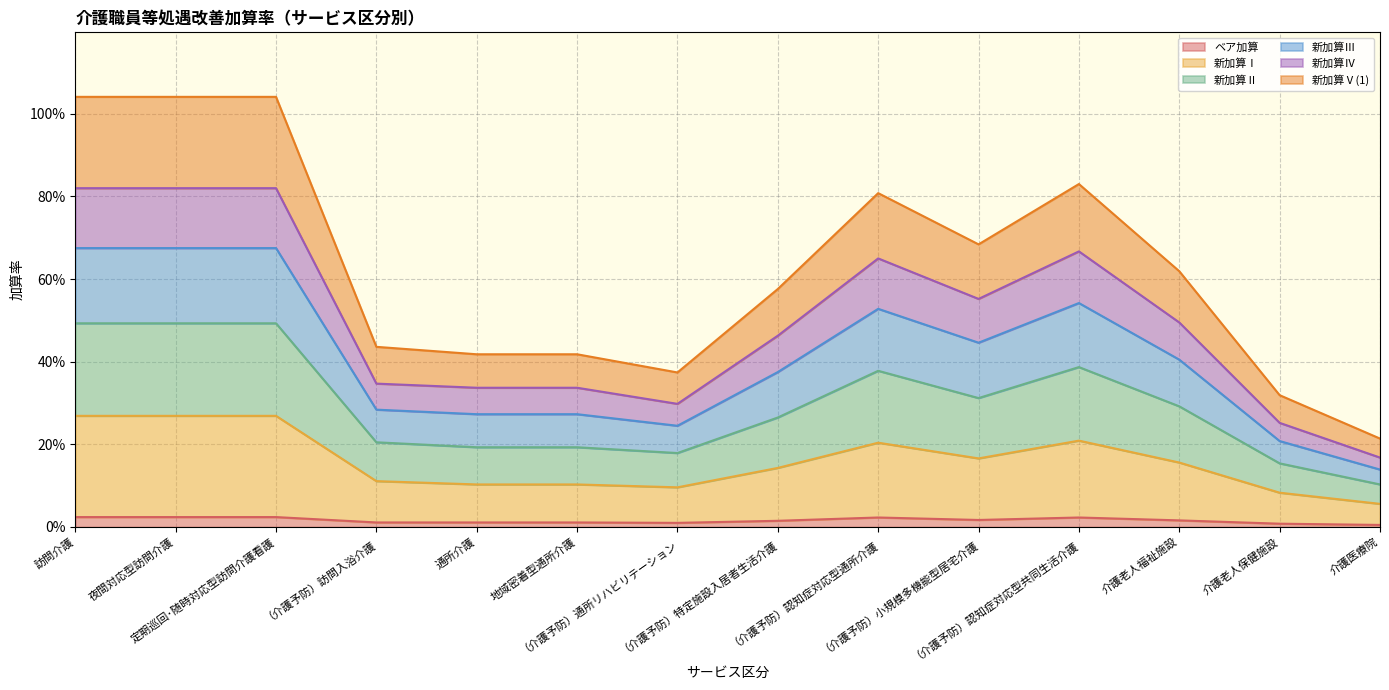

Does the chart have visible grid lines?

Yes